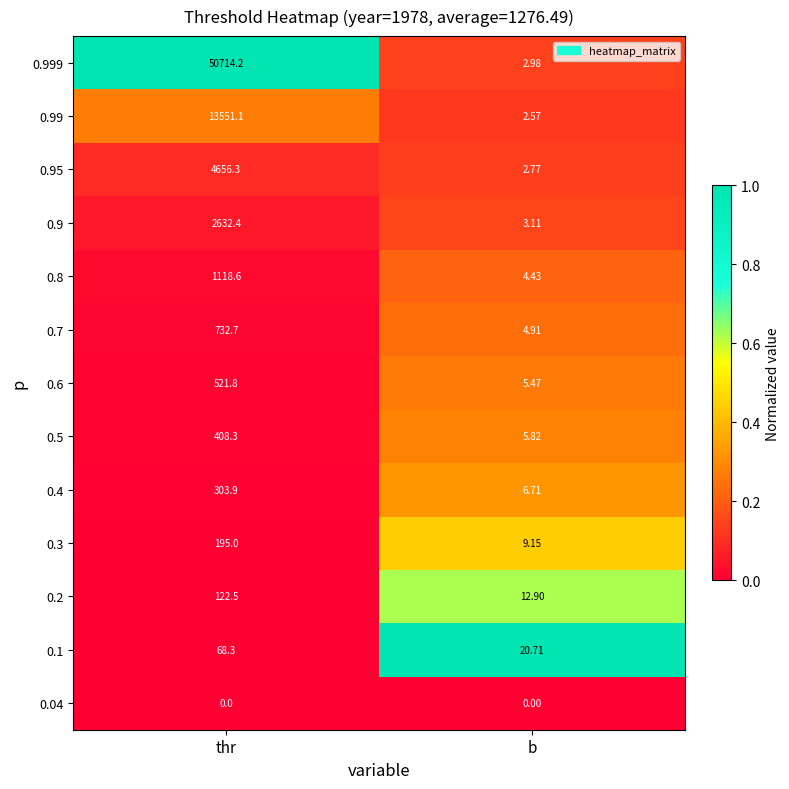

Rank the series by their maximum value, from highest to lowest.

0.999, 0.99, 0.95, 0.9, 0.8, 0.7, 0.6, 0.5, 0.4, 0.3, 0.2, 0.1, 0.04